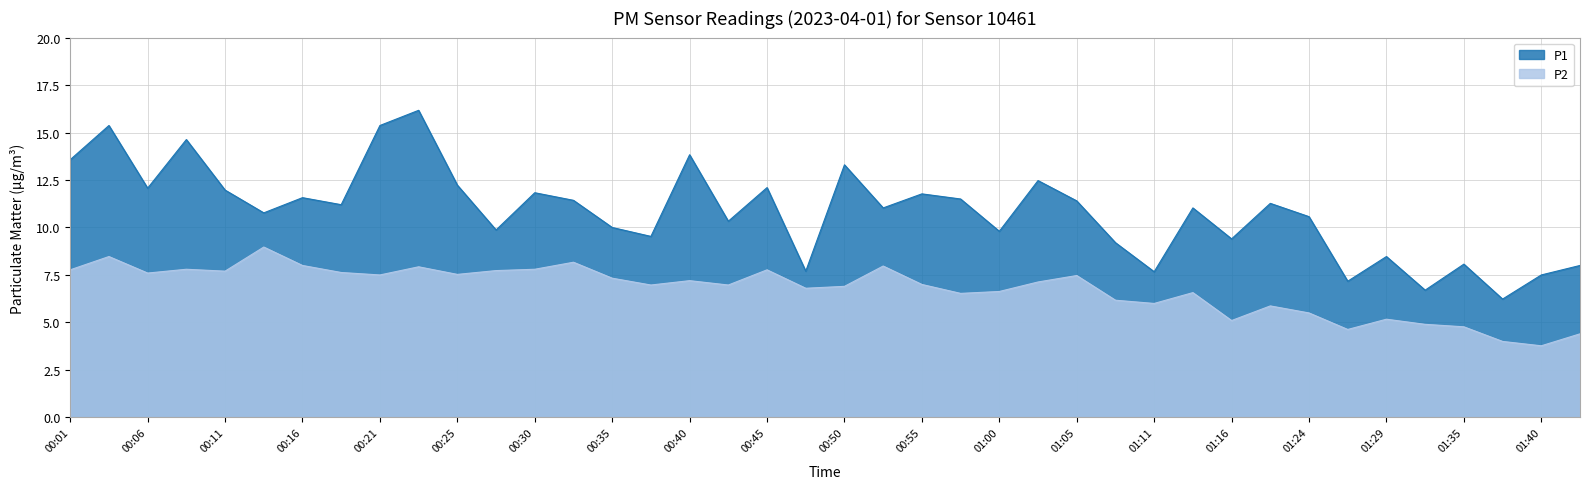

What is the difference between the highest and lowest values at 00:16?

3.6